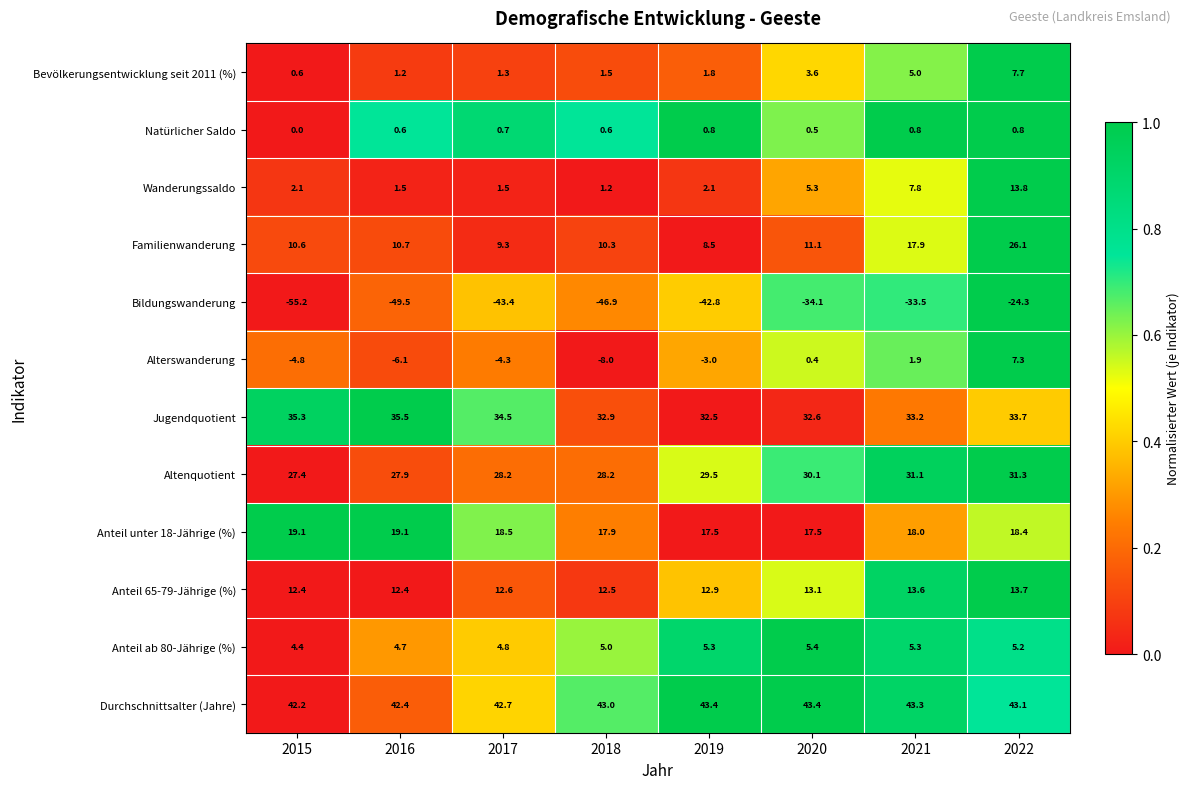

Which series has the largest range (max minus min)?

Bildungswanderung